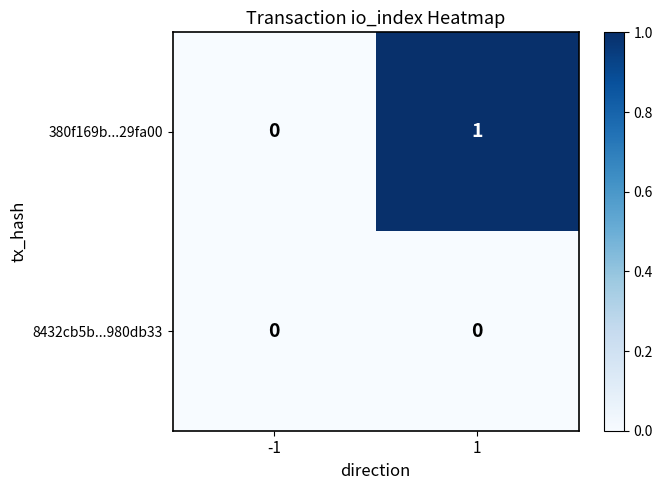

Which series has the widest spread of values?

380f169b...29fa00